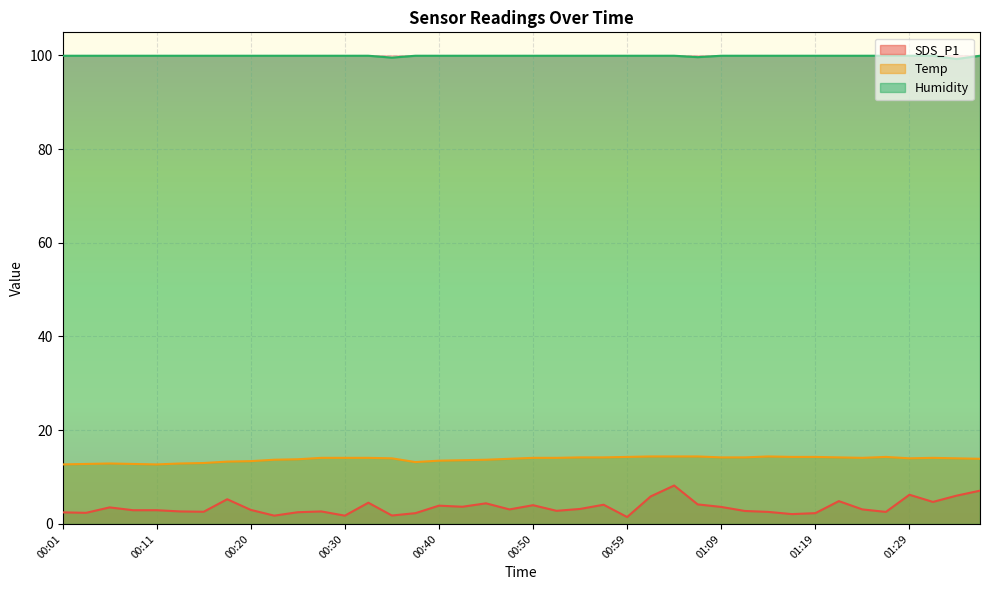

Reading right to left, transcribe all the data shown in this chart.

SDS_P1: 7.1	6.0	4.7	6.2	2.6	3.1	4.9	2.3	2.1	2.6	2.8	3.6	4.2	8.2	5.9	1.5	4.1	3.2	2.8	4.0	3.1	4.4	3.7	3.9	2.3	1.8	4.5	1.8	2.7	2.5	1.8	3.0	5.3	2.6	2.7	2.9	2.9	3.5	2.4	2.5
Temp: 13.9	14.0	14.1	14.0	14.3	14.1	14.2	14.3	14.3	14.4	14.2	14.2	14.4	14.4	14.4	14.3	14.2	14.2	14.1	14.1	13.9	13.7	13.6	13.5	13.2	14.0	14.1	14.1	14.1	13.8	13.7	13.4	13.3	13.0	12.9	12.7	12.8	12.9	12.8	12.7
Humidity: 99.9	99.2	99.9	99.9	99.9	99.9	99.9	99.9	99.9	99.9	99.9	99.9	99.6	99.9	99.9	99.9	99.9	99.9	99.9	99.9	99.9	99.9	99.9	99.9	99.9	99.5	99.9	99.9	99.9	99.9	99.9	99.9	99.9	99.9	99.9	99.9	99.9	99.9	99.9	99.9